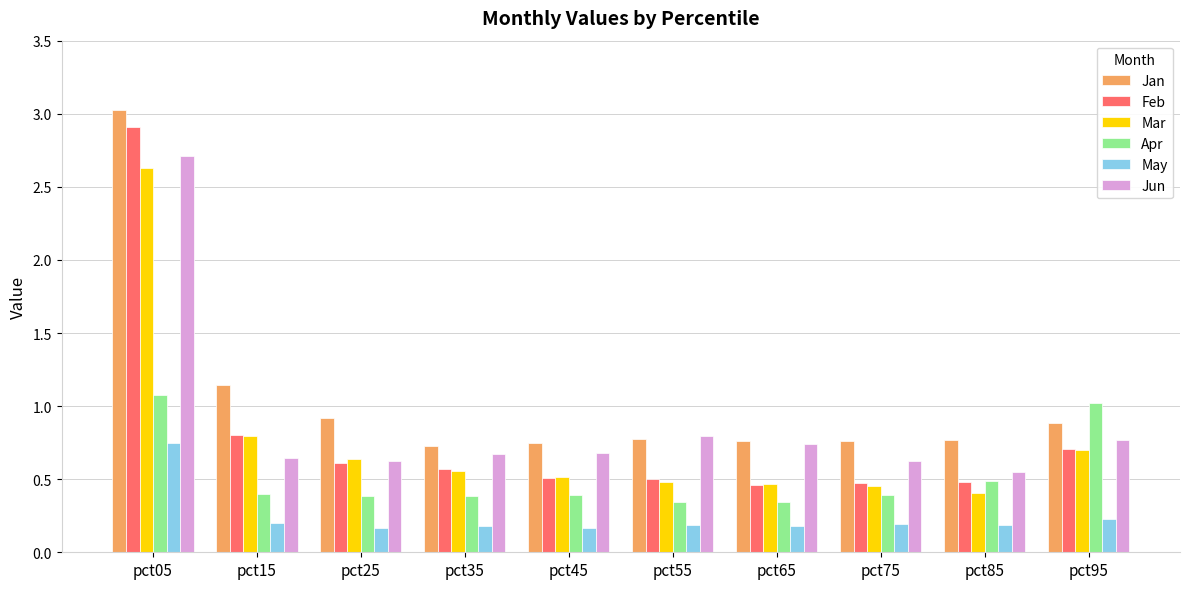

What are all the series names shown in the legend?

Jan, Feb, Mar, Apr, May, Jun